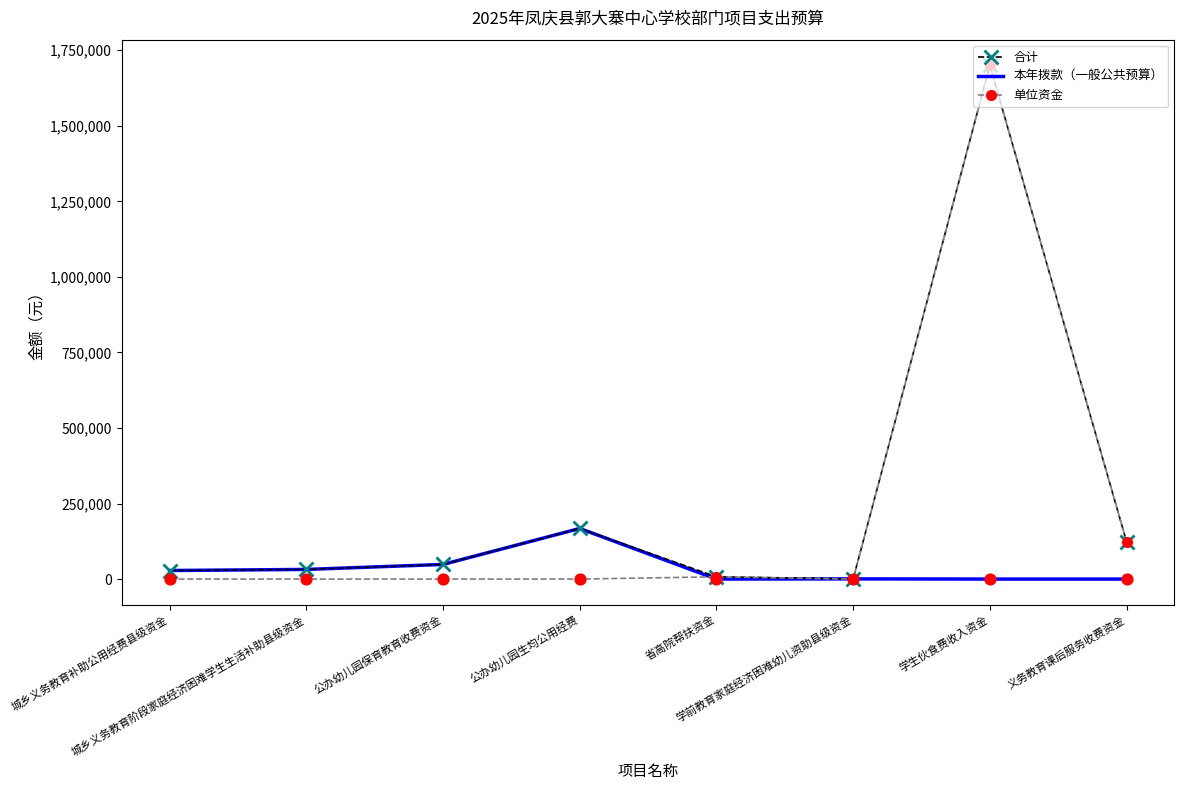

At how many categories does at least one series exceed 286898?

1